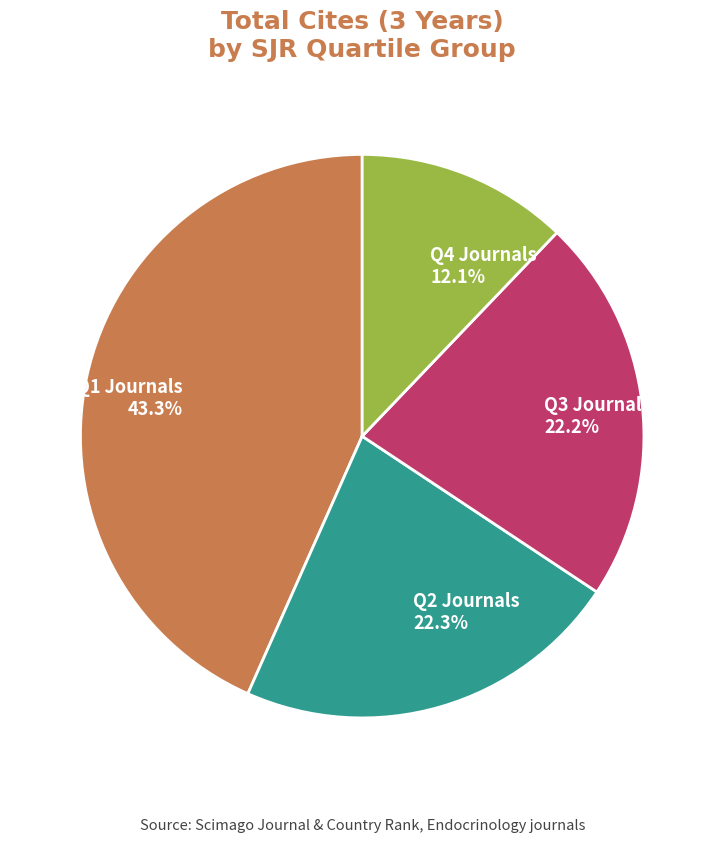

How many segments does this pie chart have?

4